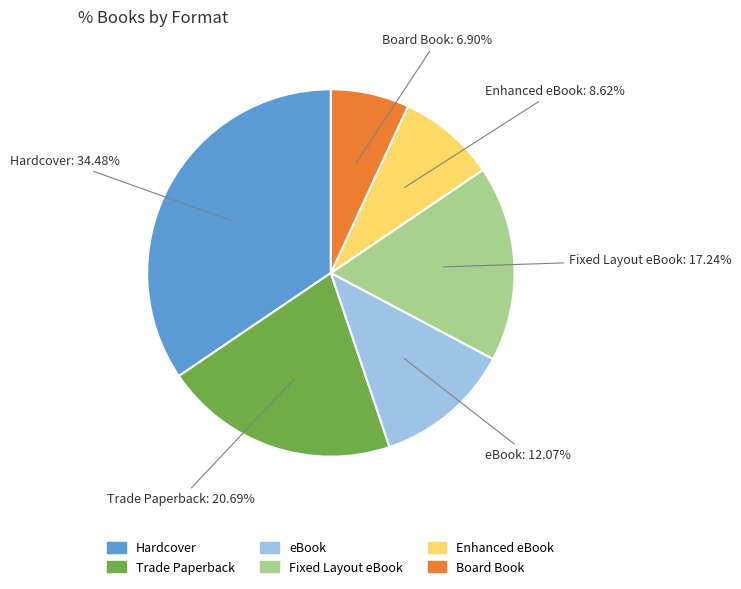

Between Board Book and eBook, which is larger?

eBook